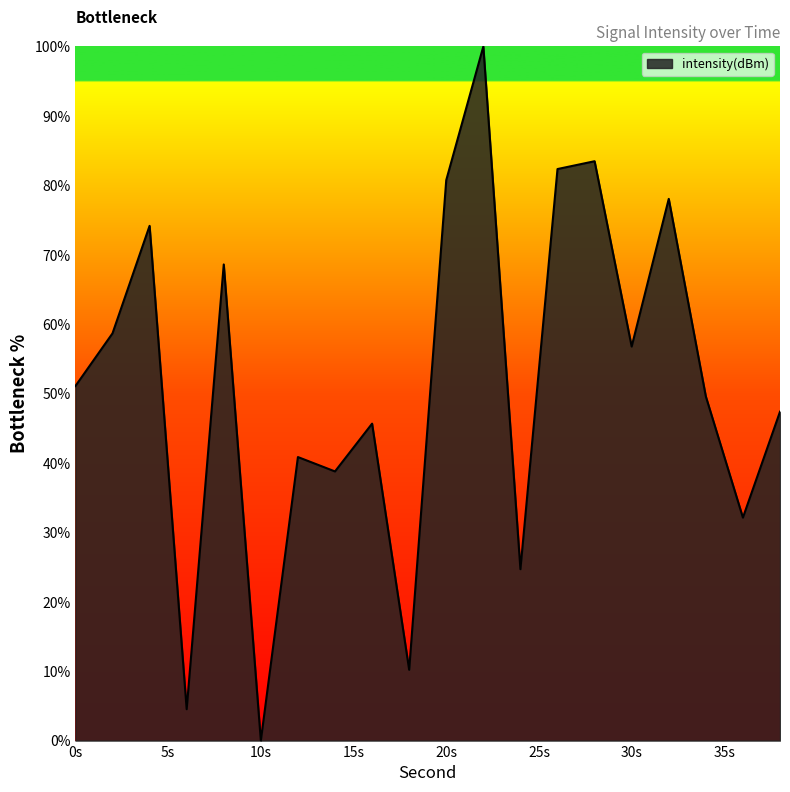

Is this an area chart (filled region under the line)?

Yes